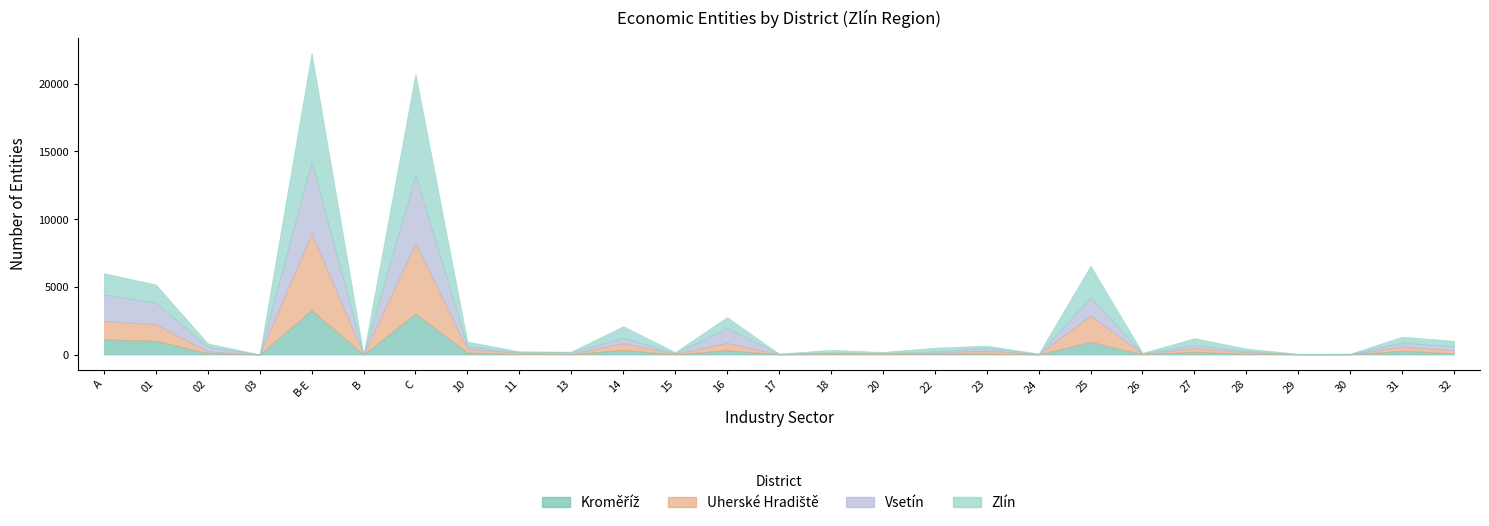

Reading left to right, extract all data points from this chart.

Kroměříž: A=1129	01=1018	02=109	03=2	B-E=3280	B=2	C=3028	10=148	11=38	13=22	14=354	15=11	16=332	17=13	18=38	20=26	22=68	23=71	24=8	25=939	26=18	27=211	28=58	29=10	30=7	31=285	32=97
Uherské Hradiště: A=1350	01=1225	02=123	03=2	B-E=5699	B=6	C=5194	10=266	11=94	13=35	14=482	15=47	16=524	17=4	18=84	20=43	22=69	23=228	24=15	25=1947	26=29	27=274	28=117	29=11	30=18	31=303	32=221
Vsetín: A=1936	01=1598	02=335	03=3	B-E=5294	B=4	C=5012	10=202	11=50	13=125	14=402	15=27	16=1102	17=21	18=42	20=46	22=93	23=200	24=12	25=1344	26=38	27=222	28=95	29=10	30=12	31=299	32=267
Zlín: A=1598	01=1330	02=260	03=8	B-E=8008	B=5	C=7504	10=339	11=55	13=32	14=852	15=94	16=800	17=35	18=176	20=75	22=271	23=158	24=32	25=2330	26=37	27=497	28=175	29=25	30=28	31=430	32=424